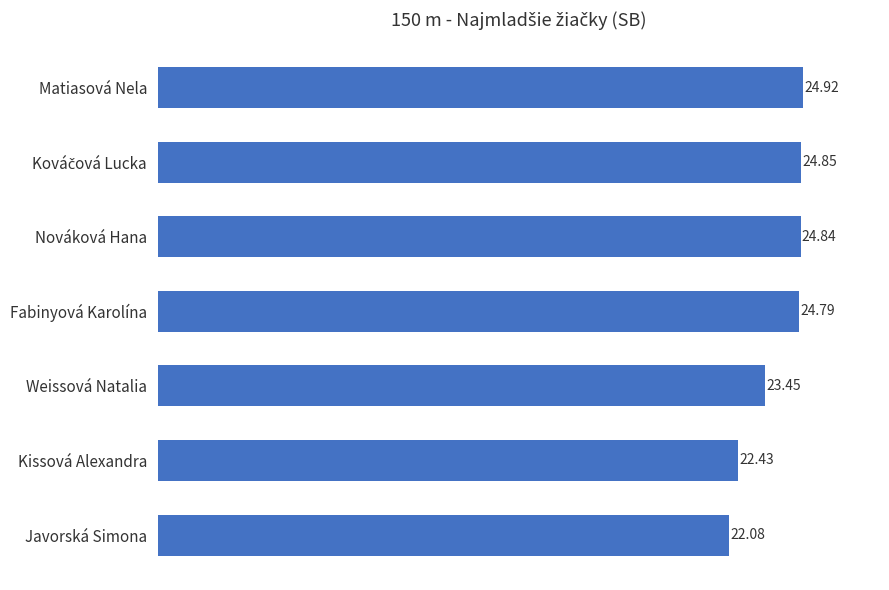

How many data points are less than 24?

3